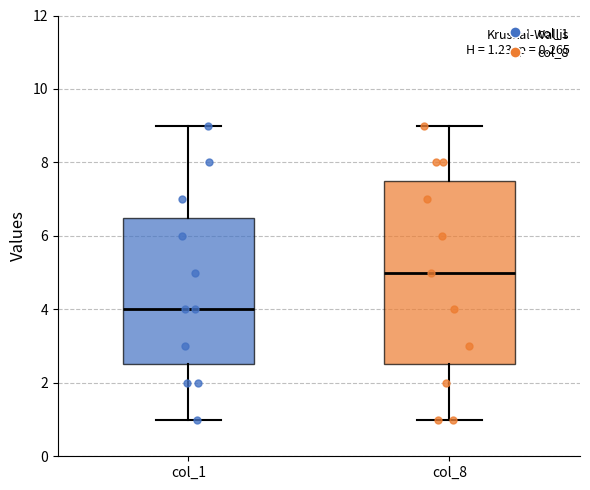

Which box has the highest median line?

col_8